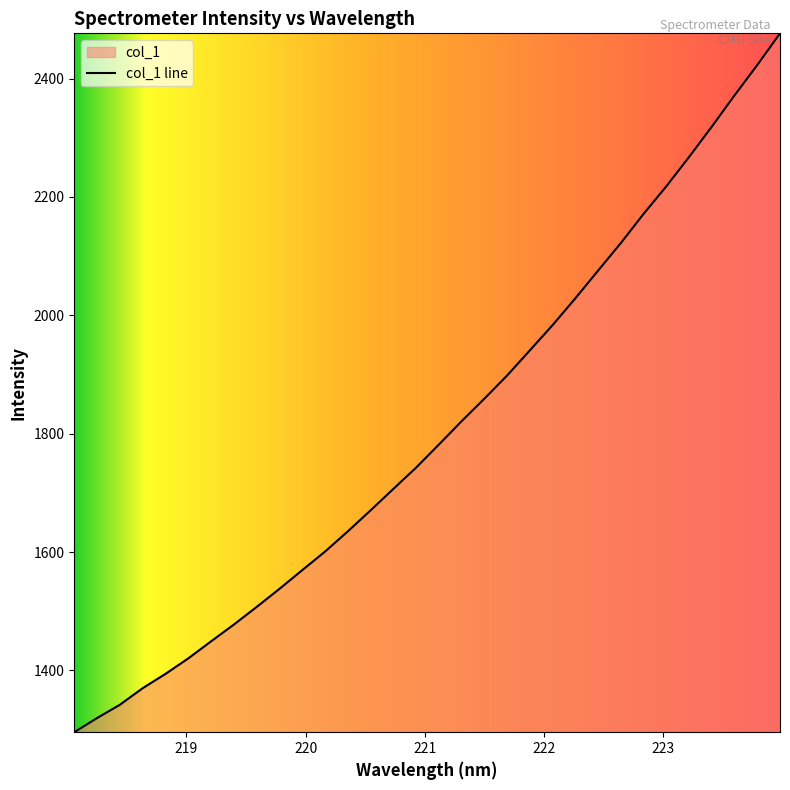

Does the chart have visible grid lines?

No